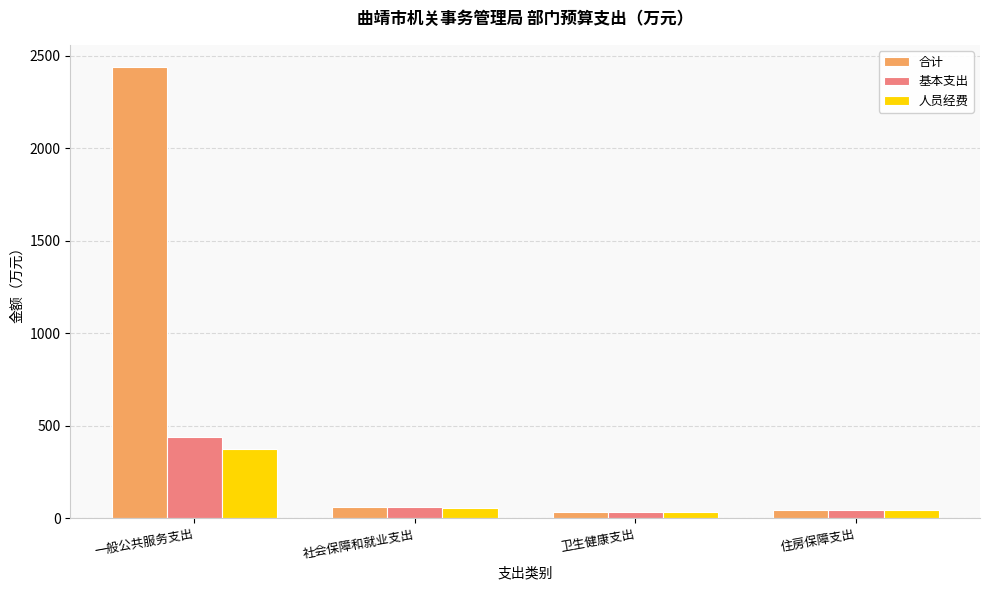

What is the greatest value displayed?

2437.6